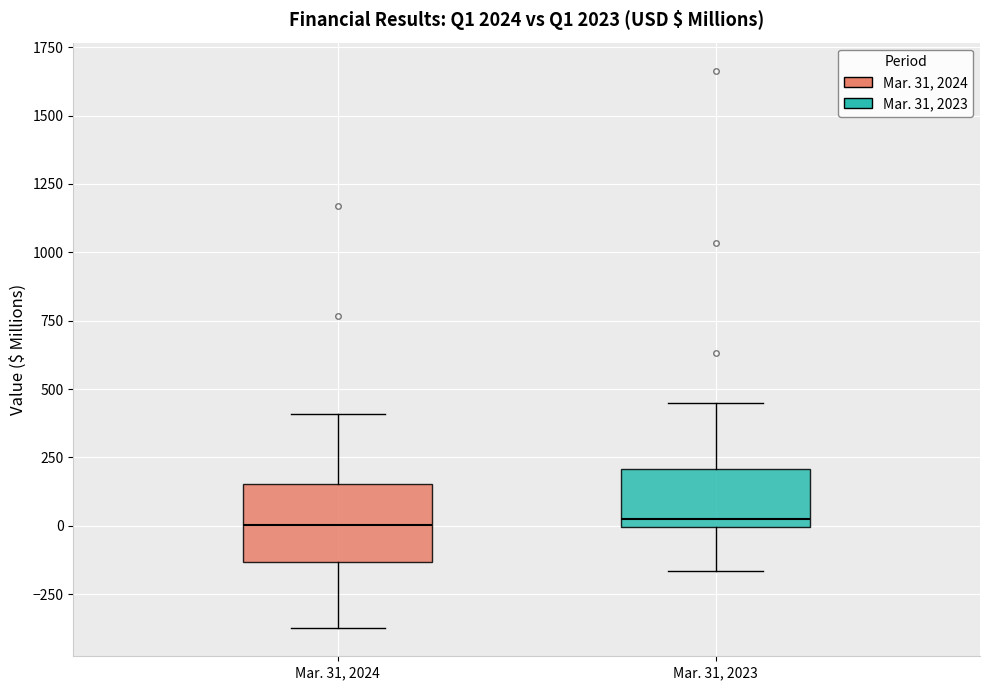

Which box is the tallest, from its lower edge to its upper edge?

Mar. 31, 2024